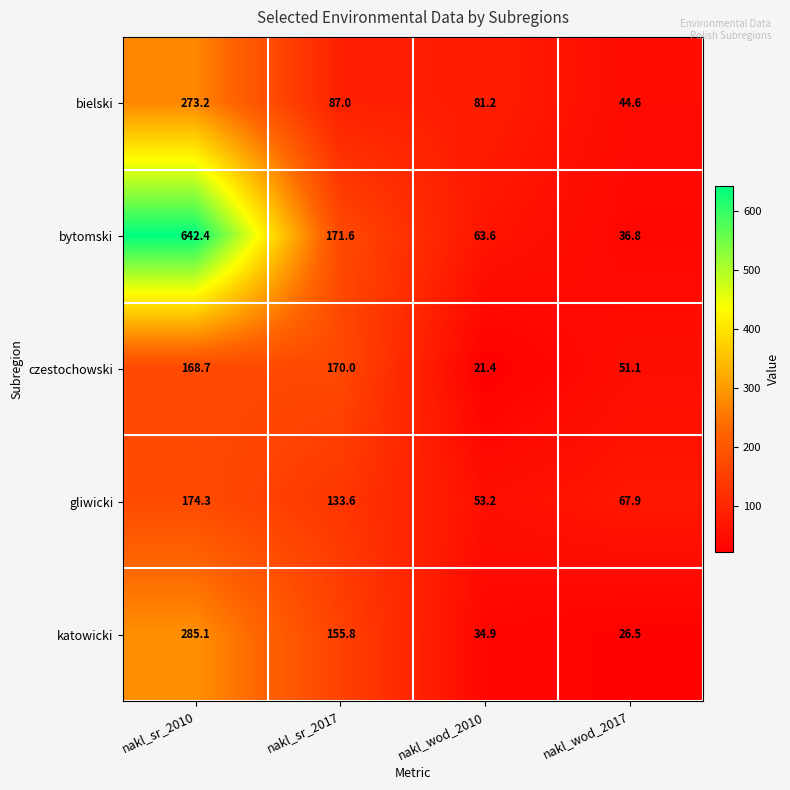

Is it true that katowicki equals 34.9 at nakl_wod_2010?

True